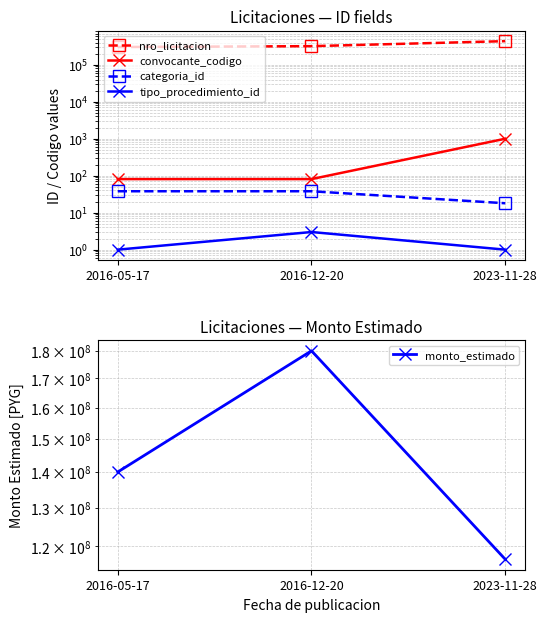

Reading left to right, extract all data points from this chart.

nro_licitacion: 2016-05-17=302442	2016-12-20=319066	2023-11-28=436045
convocante_codigo: 2016-05-17=81	2016-12-20=81	2023-11-28=1001
categoria_id: 2016-05-17=38	2016-12-20=38	2023-11-28=18
tipo_procedimiento_id: 2016-05-17=1	2016-12-20=3	2023-11-28=1
monto_estimado: 2016-05-17=140000000	2016-12-20=180000000	2023-11-28=116827825